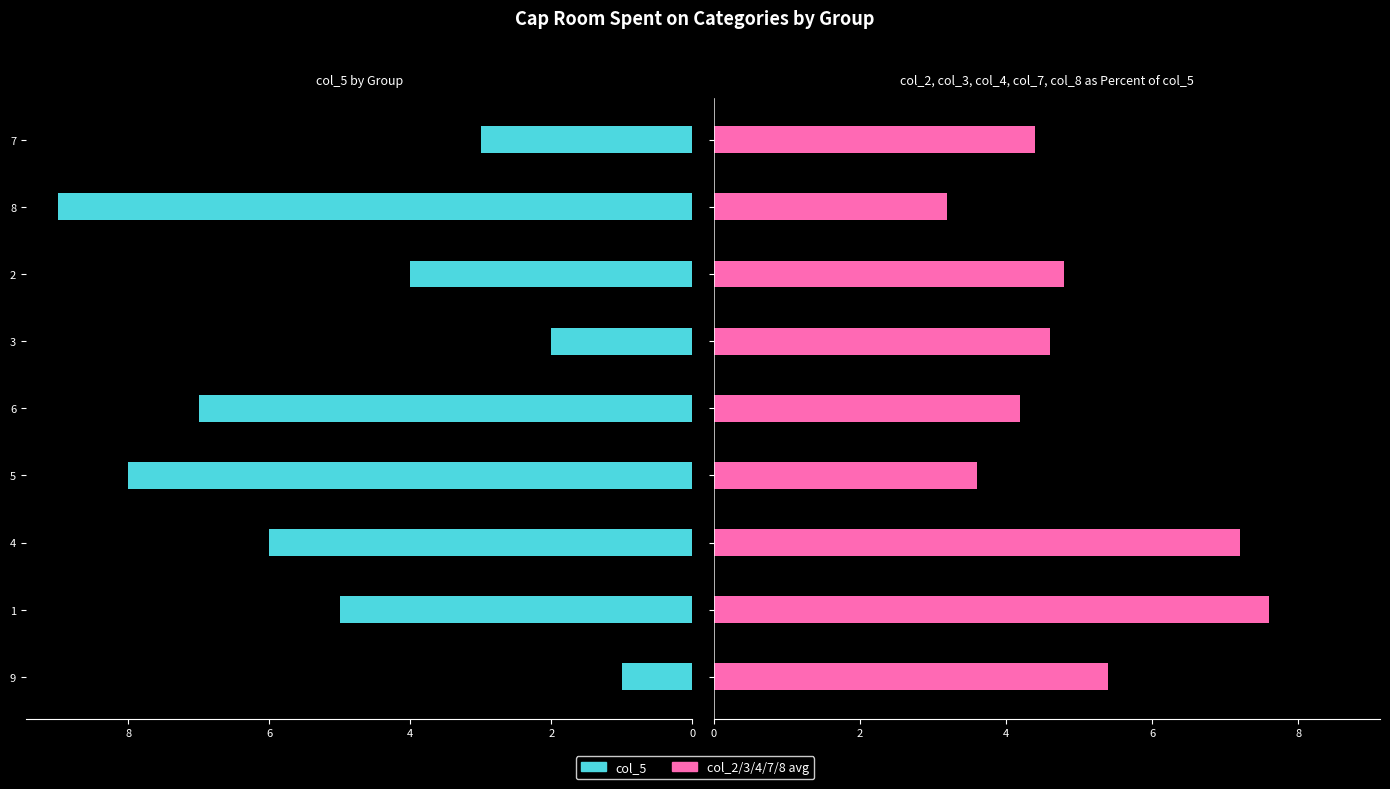

At which category is the sum across all series the highest?

4